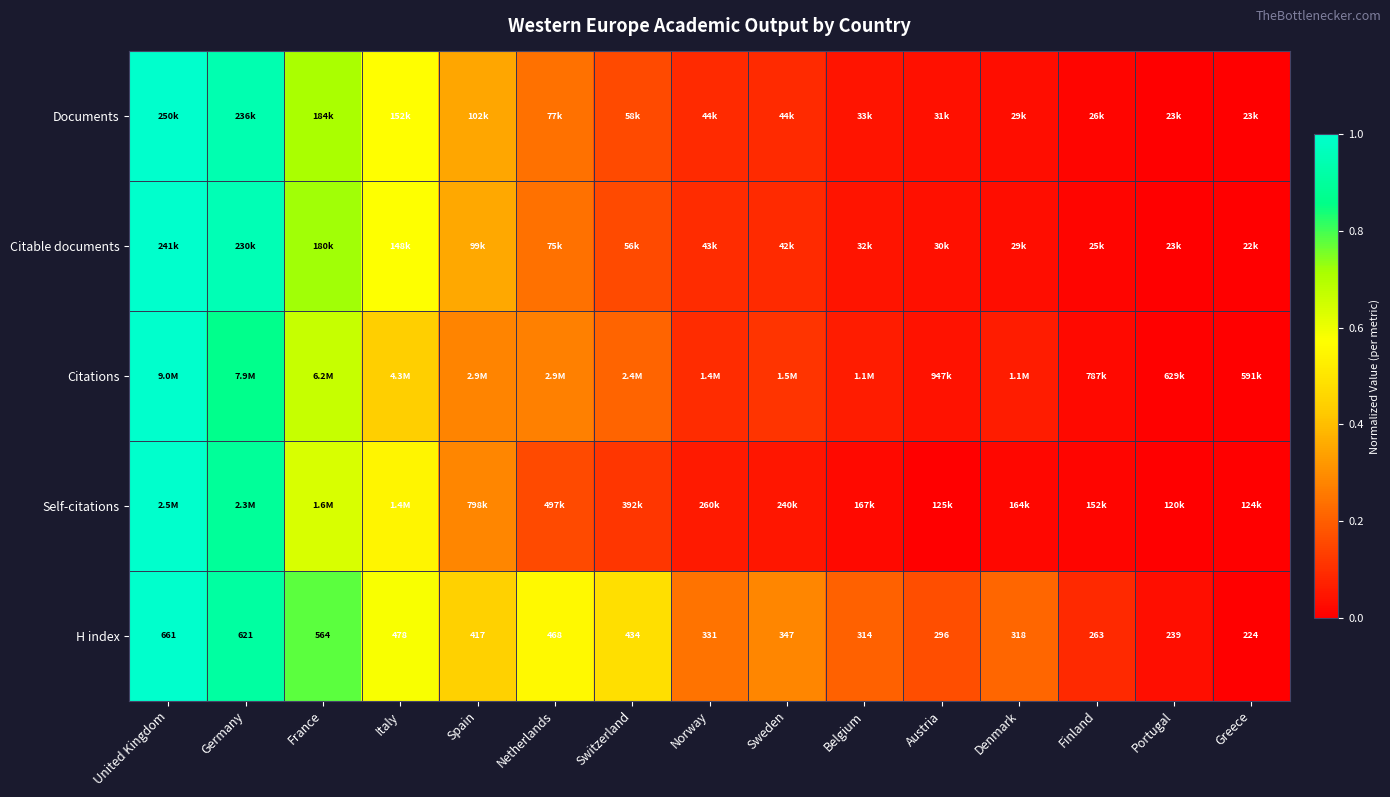

At which label does H index reach its peak?

United Kingdom